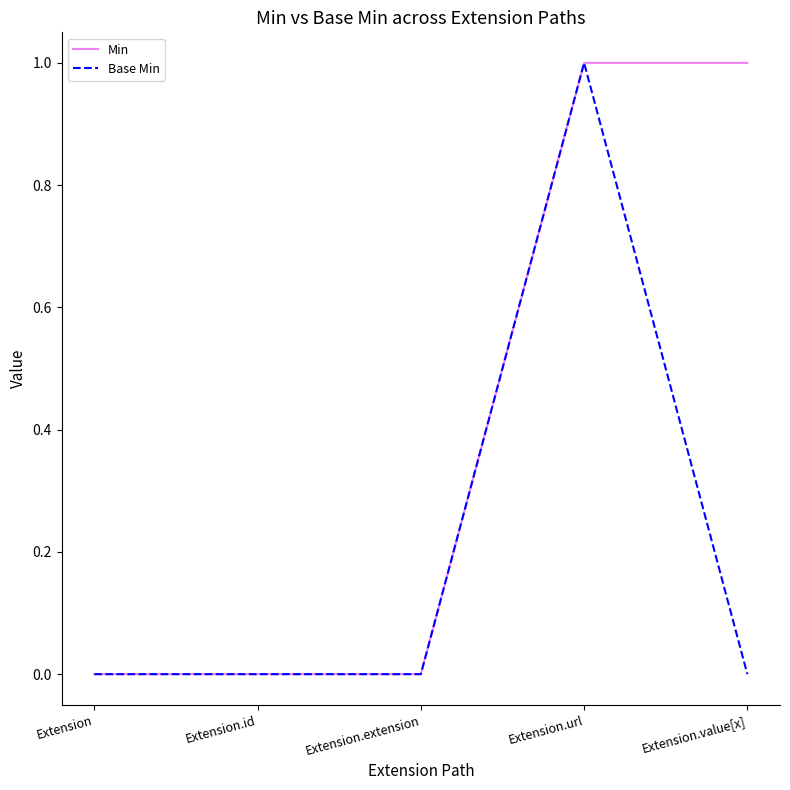

The Min series shows 1 at Extension.url. True or false?

True